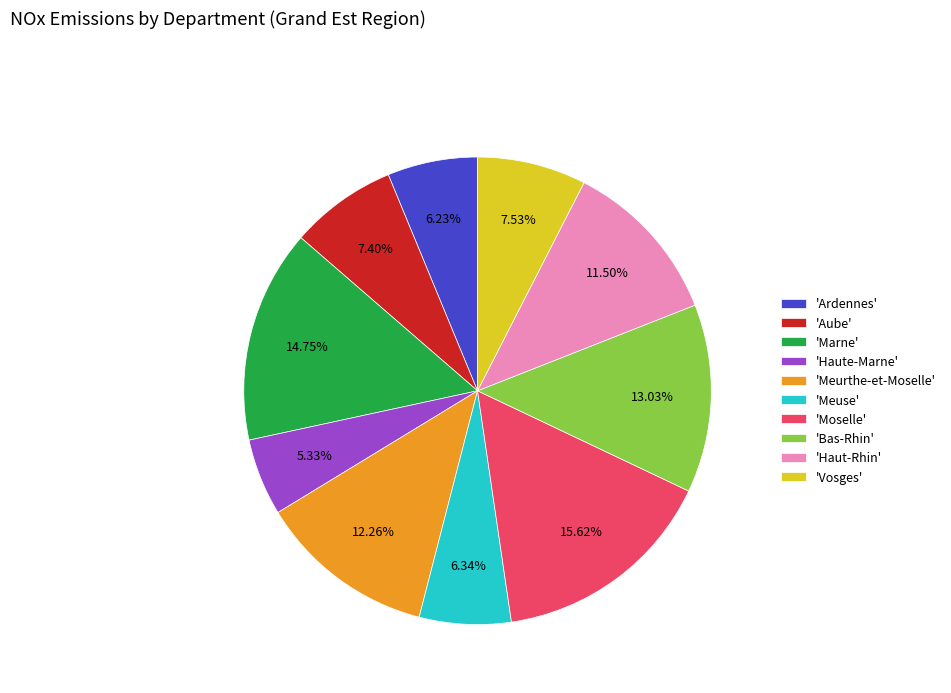

Do 'Aube' and 'Meurthe-et-Moselle' together represent more than half of the pie?

No